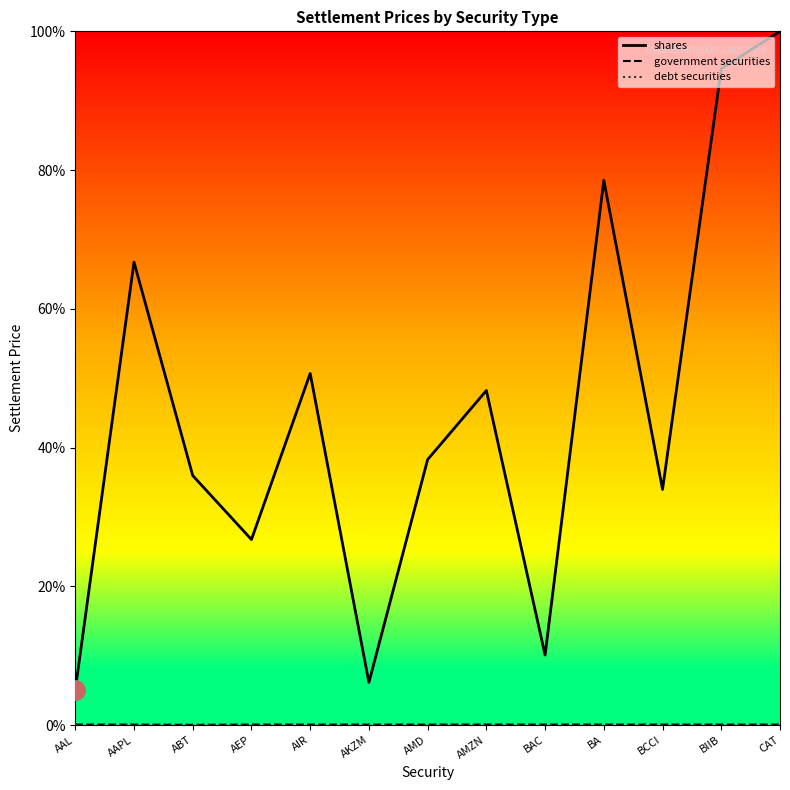

What is the sum of all shares values?

595.1